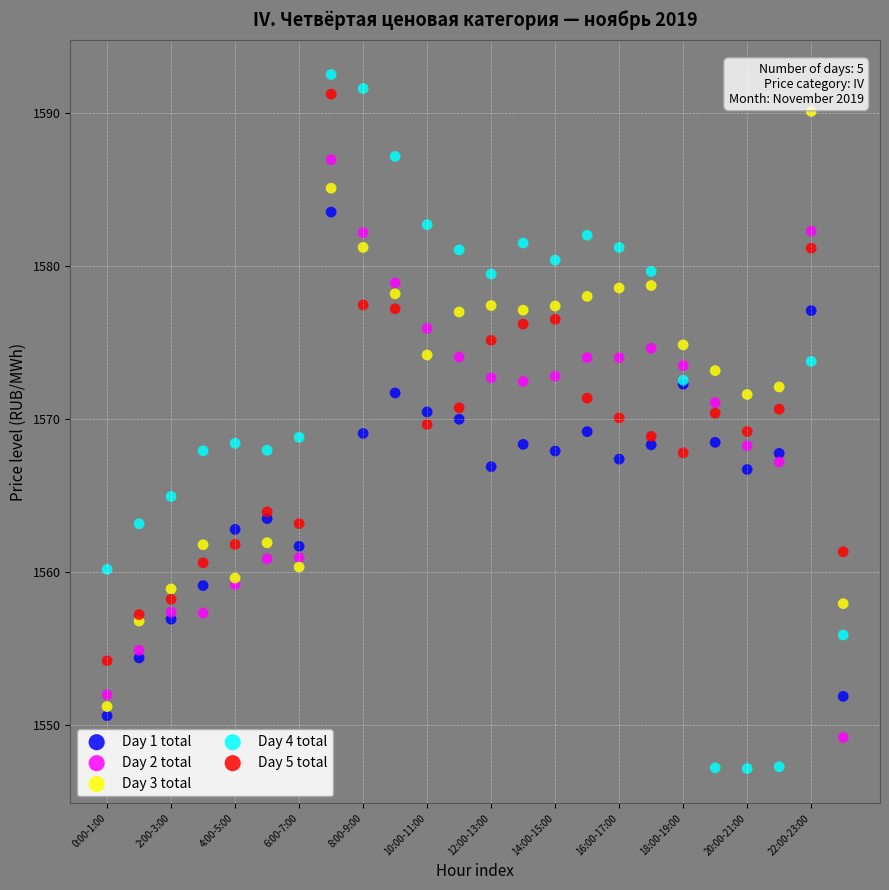

Which series contains the lowest Y value?

Day 4 total